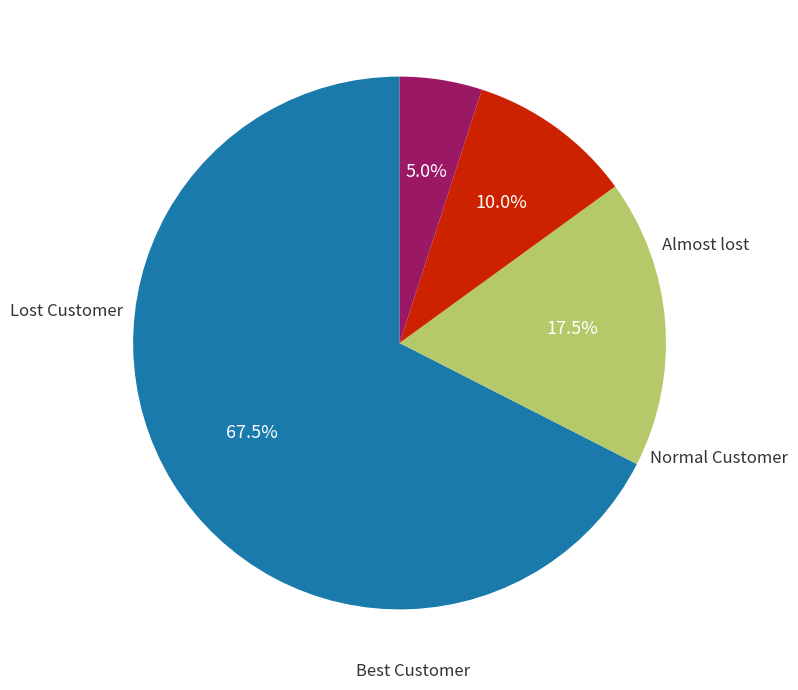

Does any single category account for the majority?

Yes